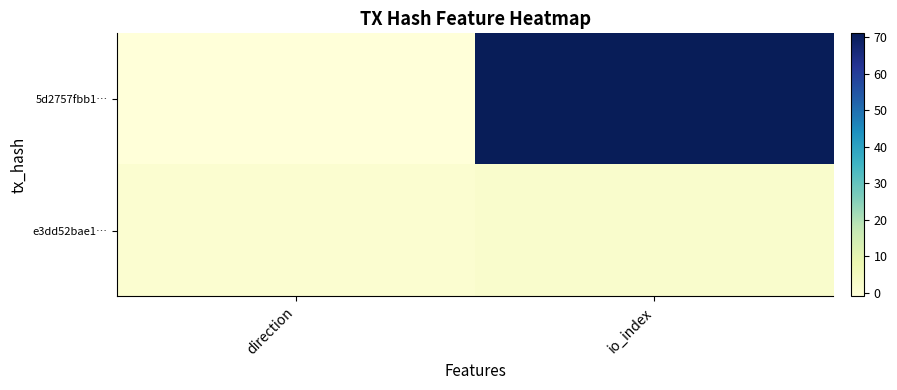

Reading right to left, what are all the values shown in this chart?

5d2757fbb1…: io_index=71	direction=-1
e3dd52bae1…: io_index=2	direction=1